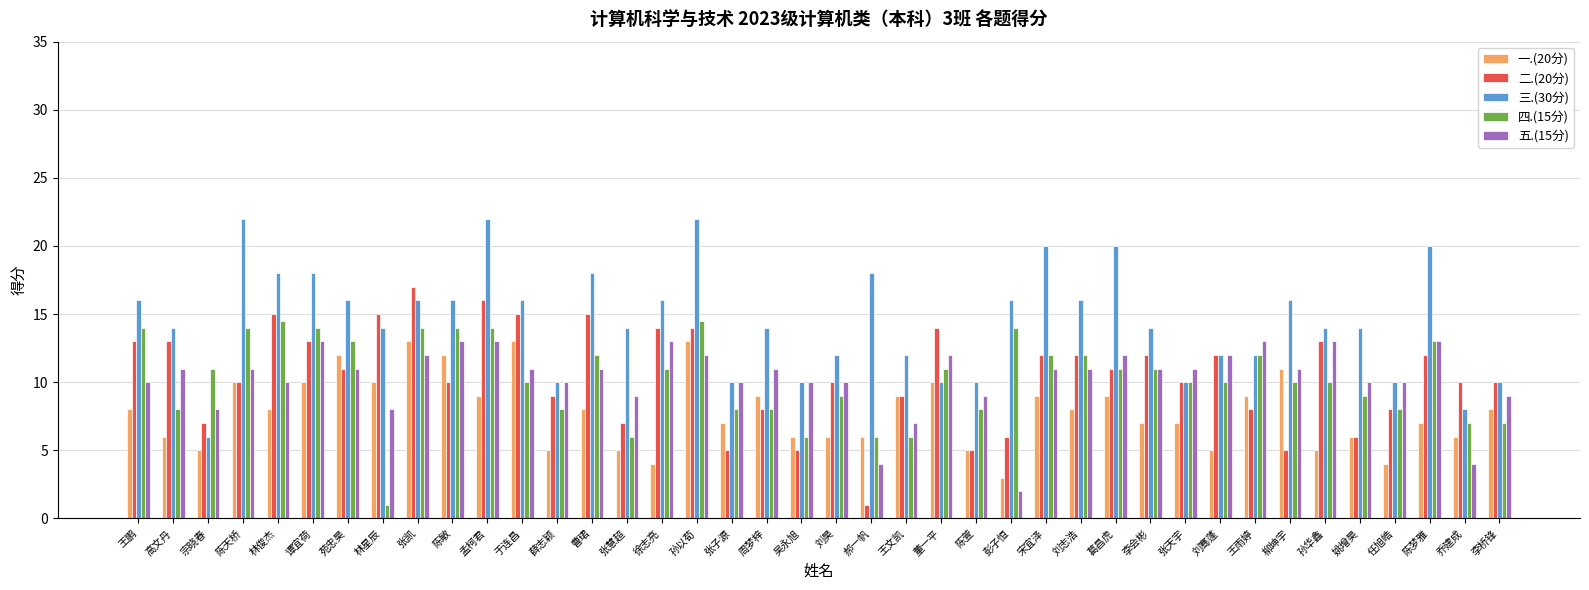

What is the difference between the highest and lowest values at 孟柯君?

13.0